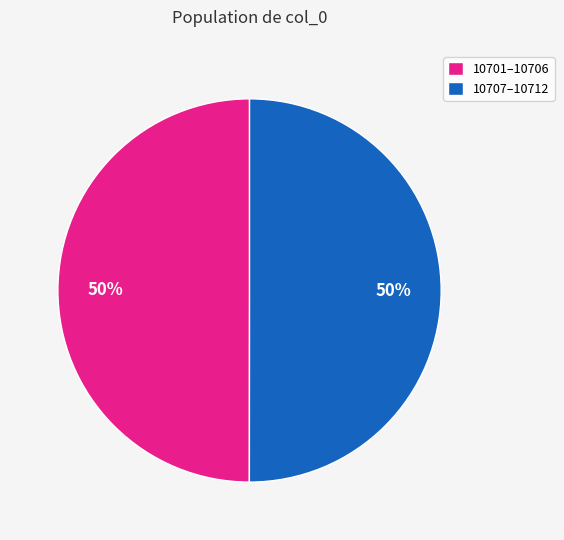

Is the sum of 10701–10706 and 10707–10712 greater than half?

Yes